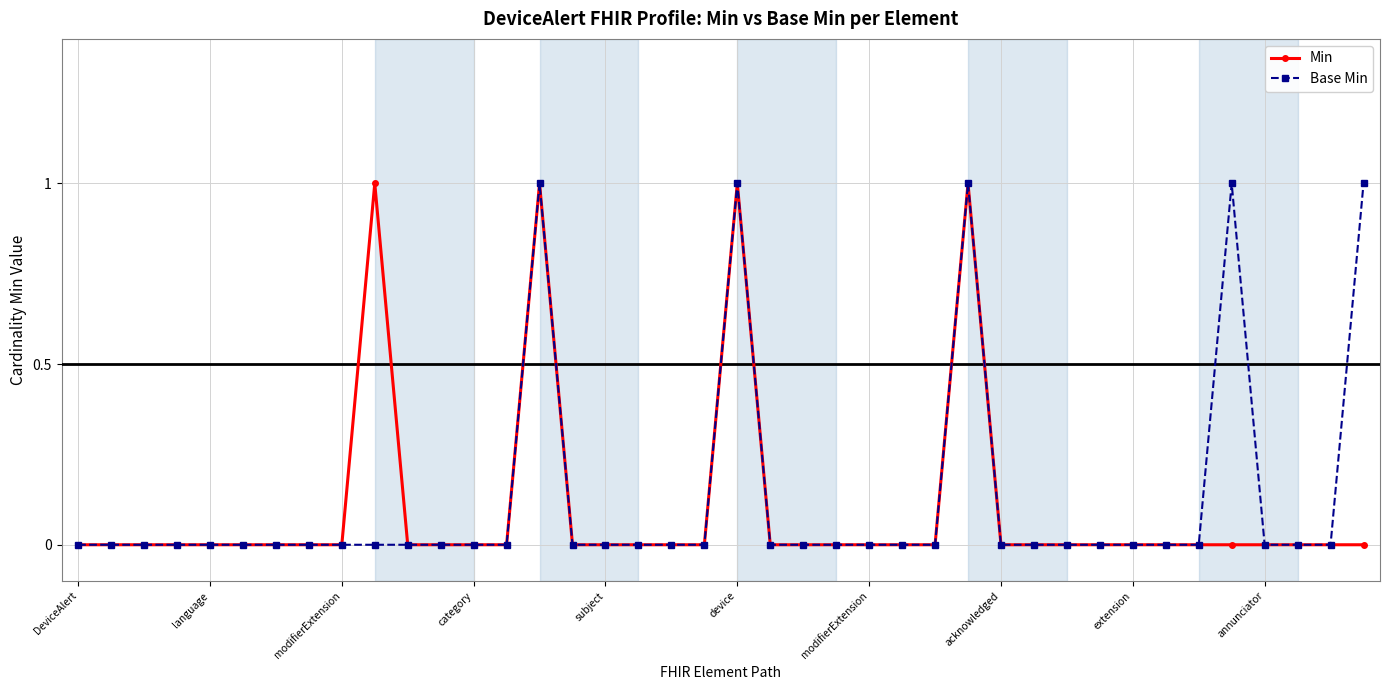

True or false: Min has more than 2 points higher than both neighbors.

True